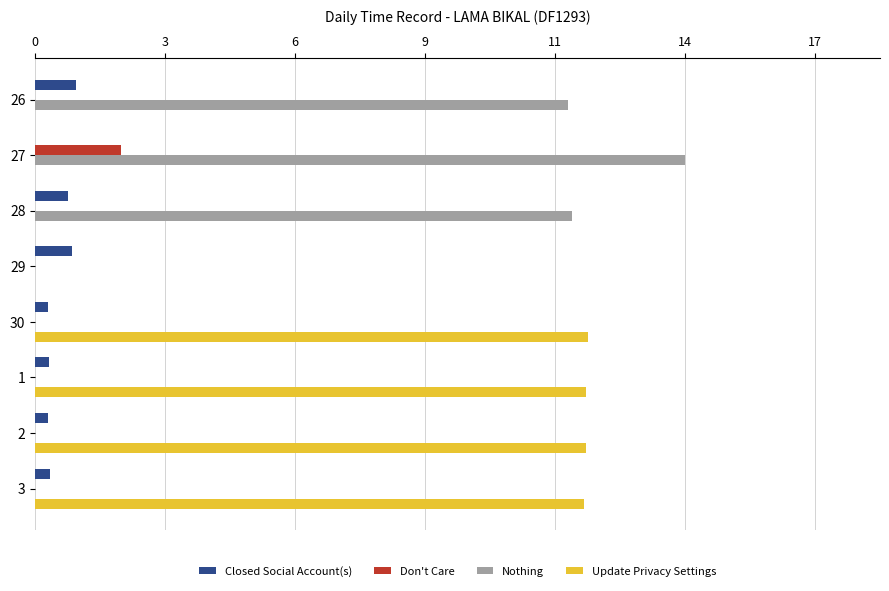

What are all the series names shown in the legend?

Closed Social Account(s), Don't Care, Nothing, Update Privacy Settings